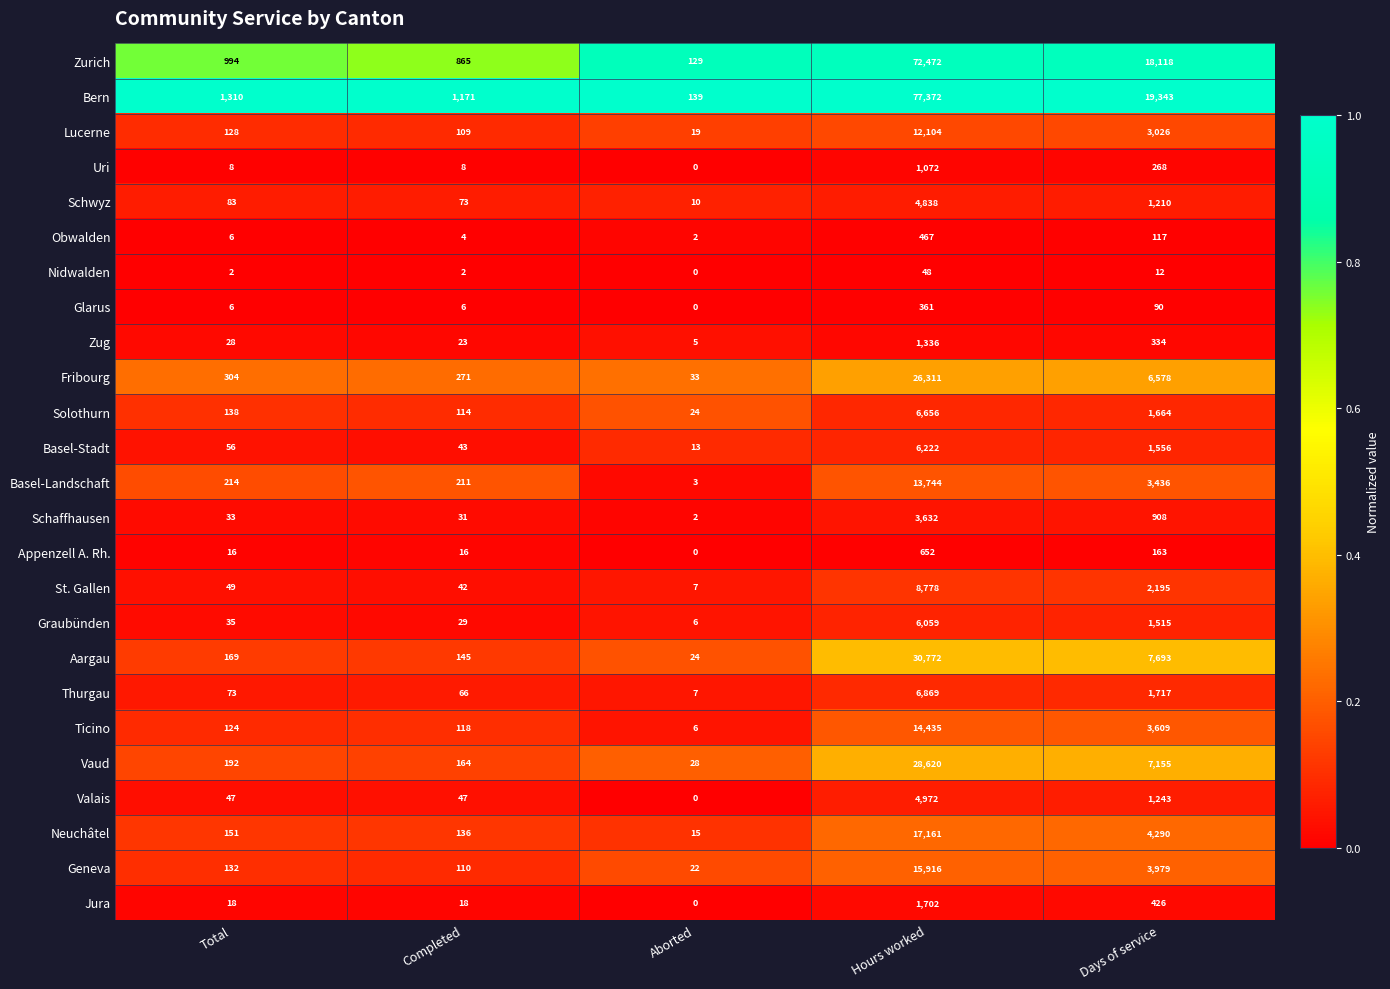

Count the number of data series in this chart.

25